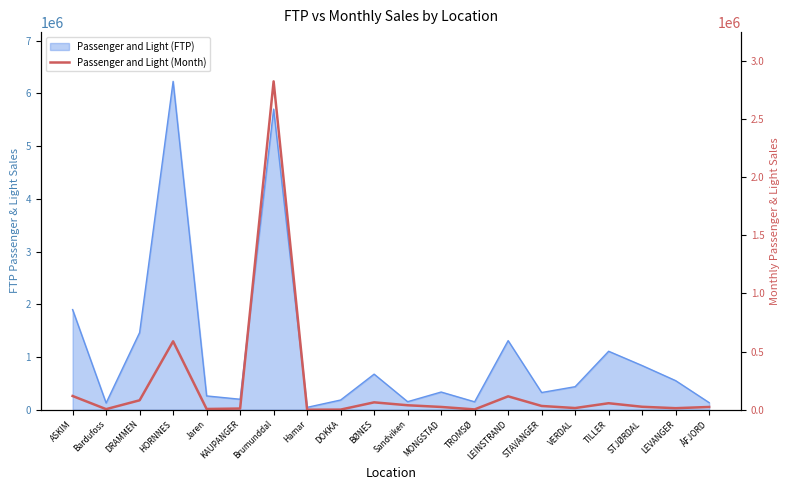

Which has a higher value, Hamar or KAUPANGER?

KAUPANGER